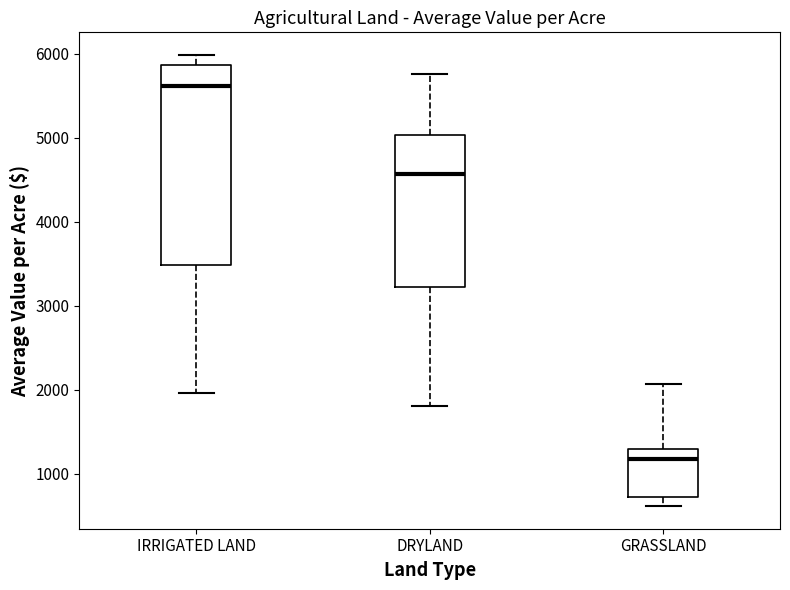

Which box is the tallest, from its lower edge to its upper edge?

IRRIGATED LAND